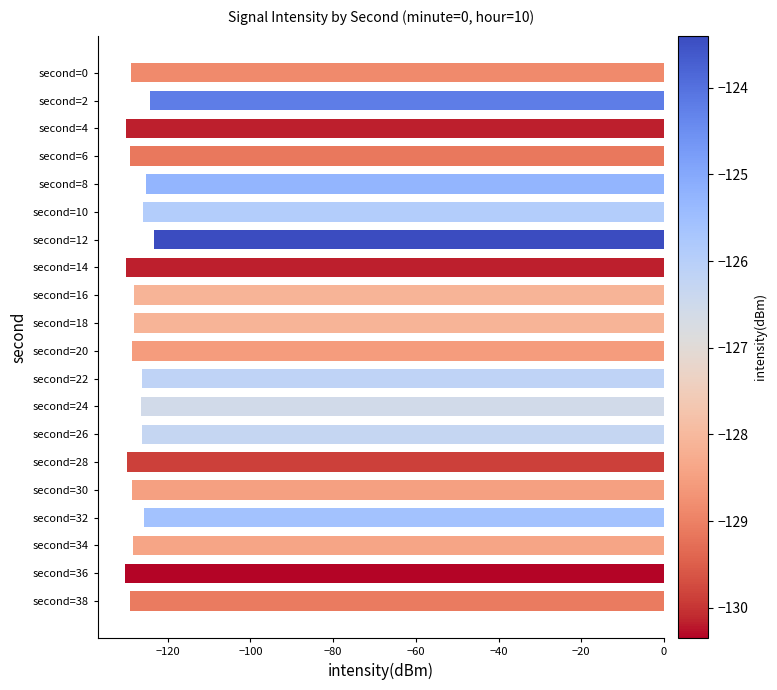

What is the sum of the values at second=20 and second=4?

-258.8